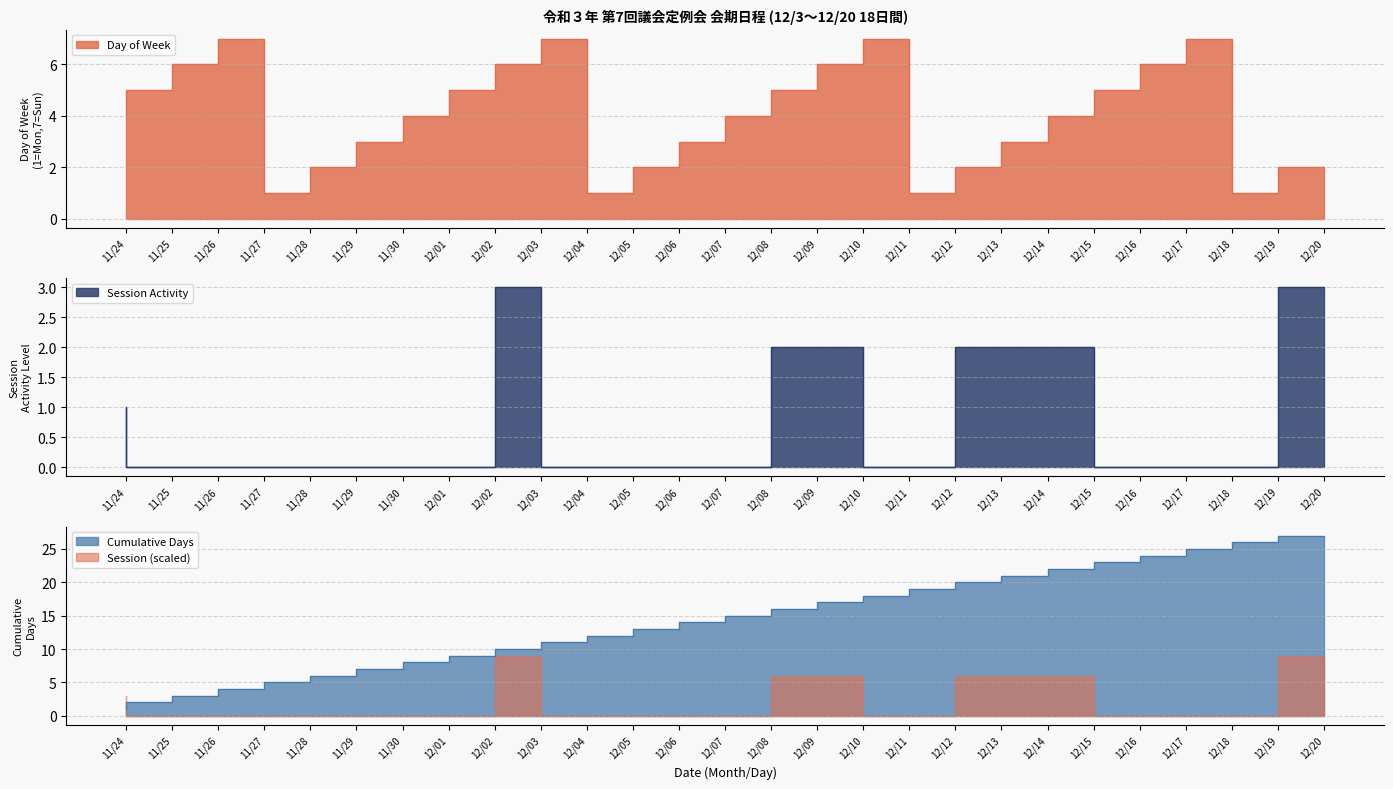

What is the difference between the highest and lowest values at 11/29?

6